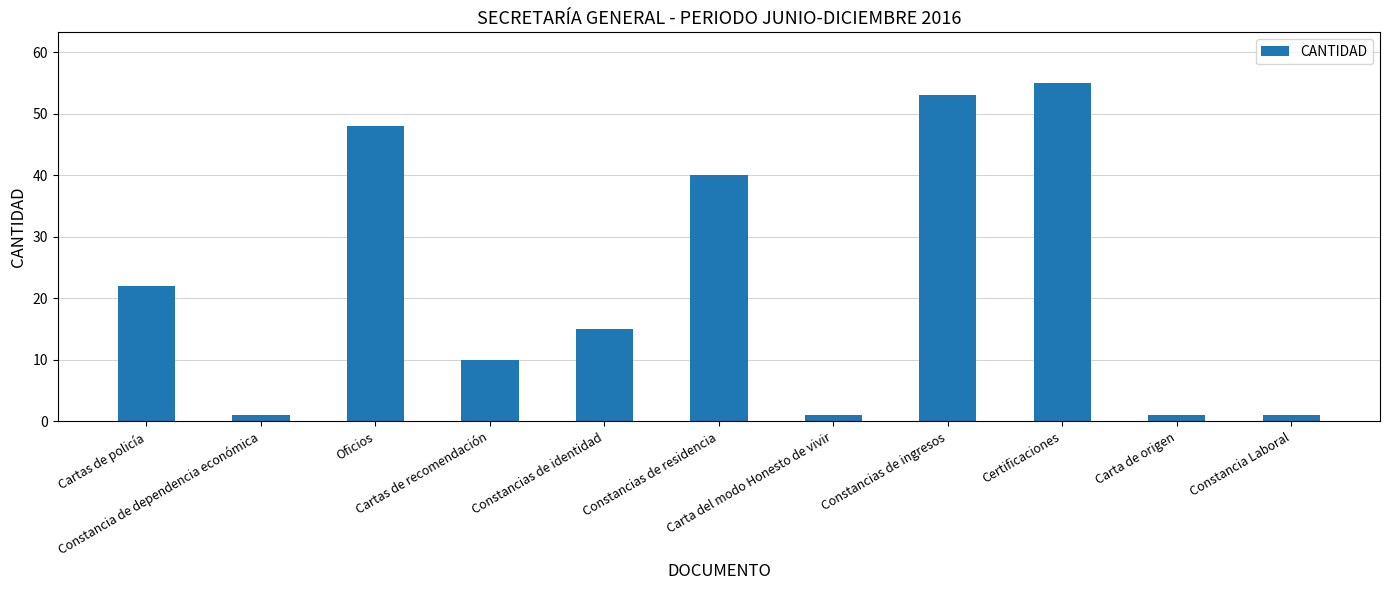

What is the change in value from Cartas de recomendación to Constancias de identidad?

+5